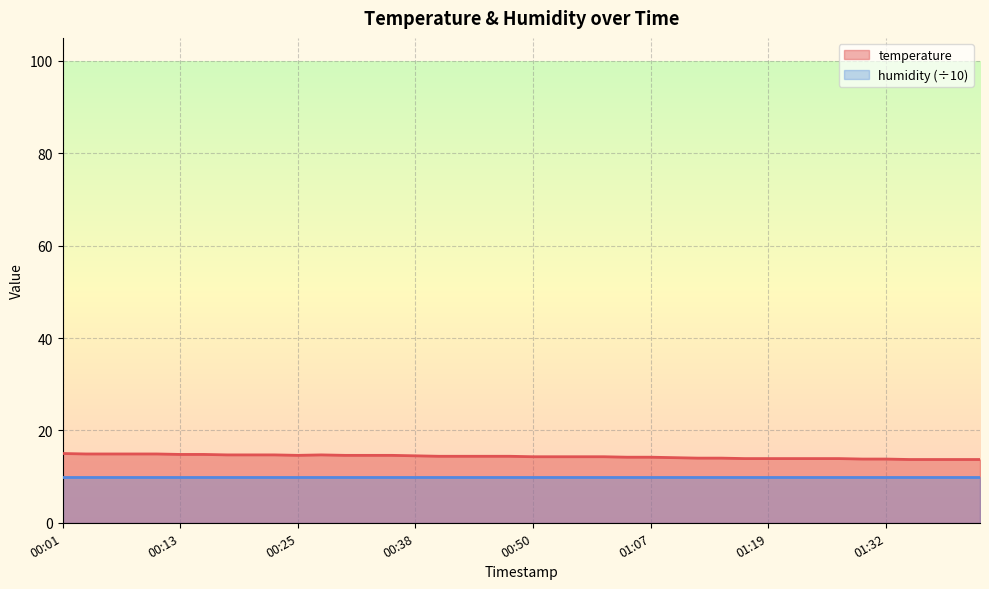

Where is the data nearest to the value 14?

01:12